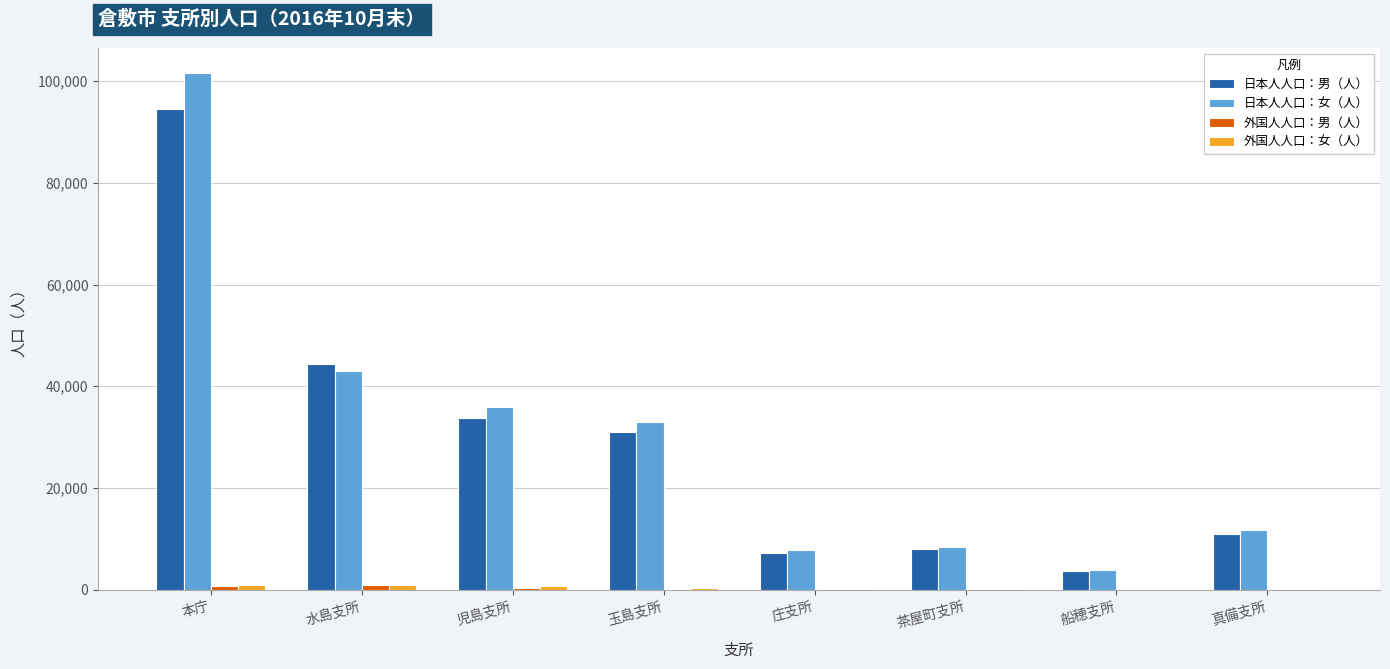

True or false: 日本人人口：女（人） has a value of 3820 at 船穂支所.

True